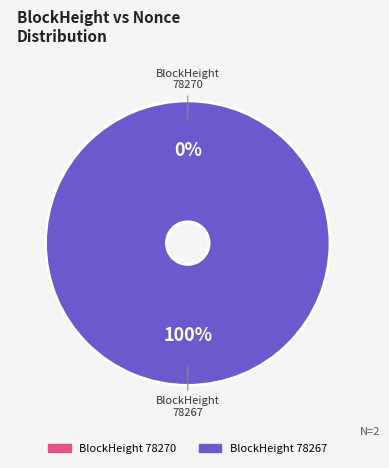

How many slices are in this pie chart?

2